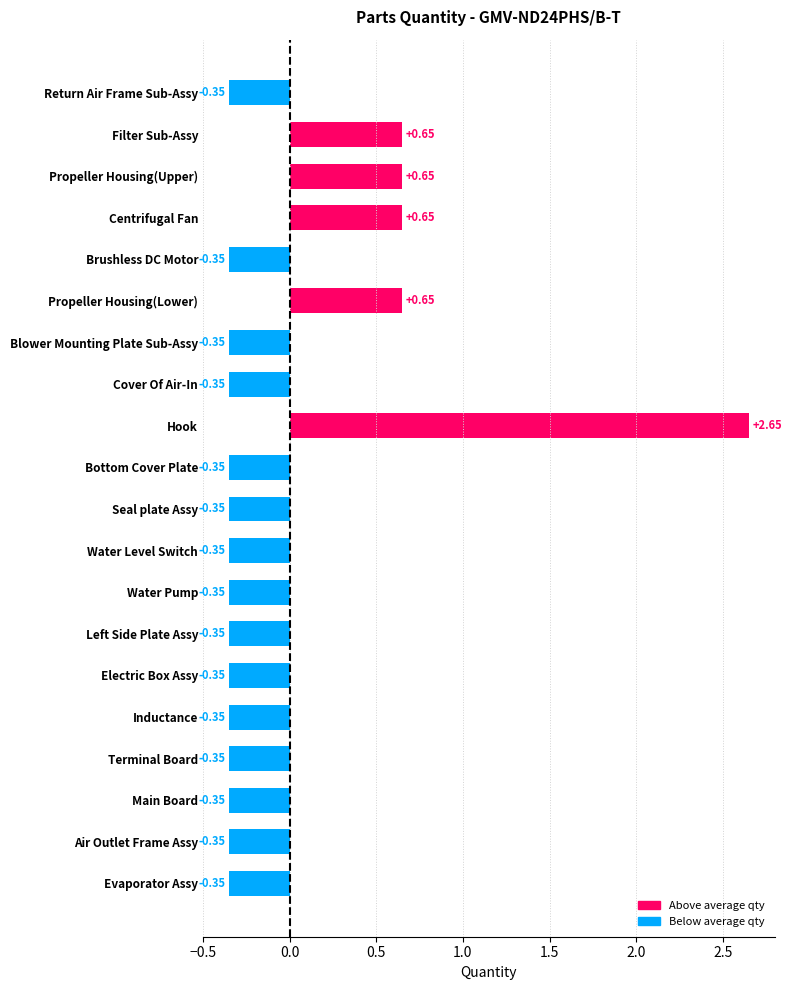

How many data points are above 0?

5